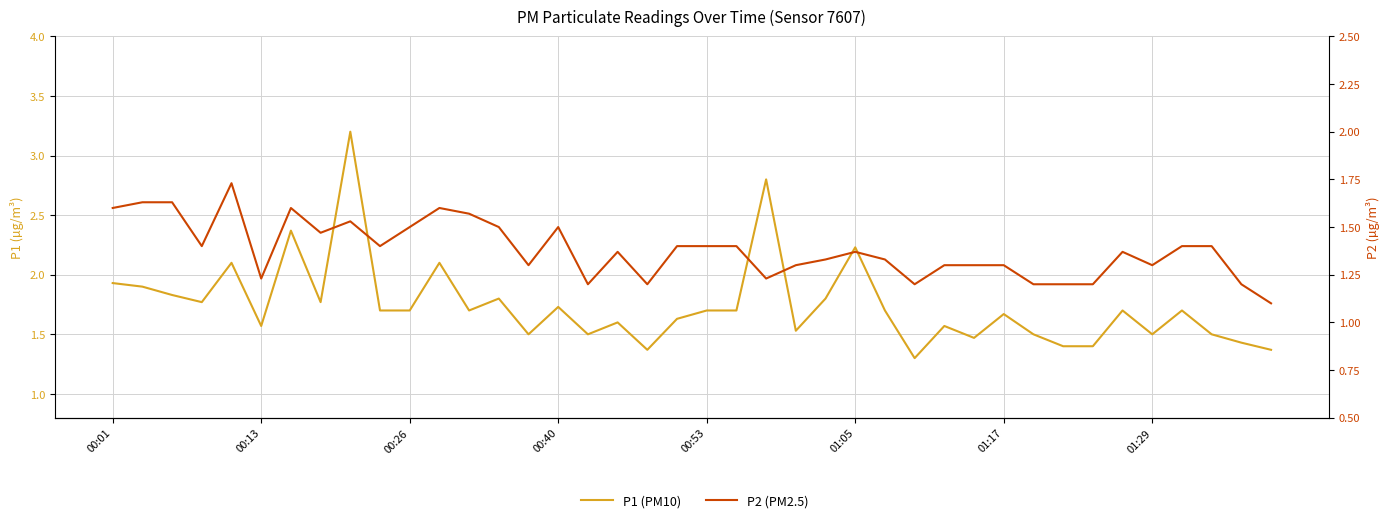

Is the value of P2 (PM2.5) at 31 greater than the value of P1 (PM10) at 26?

No